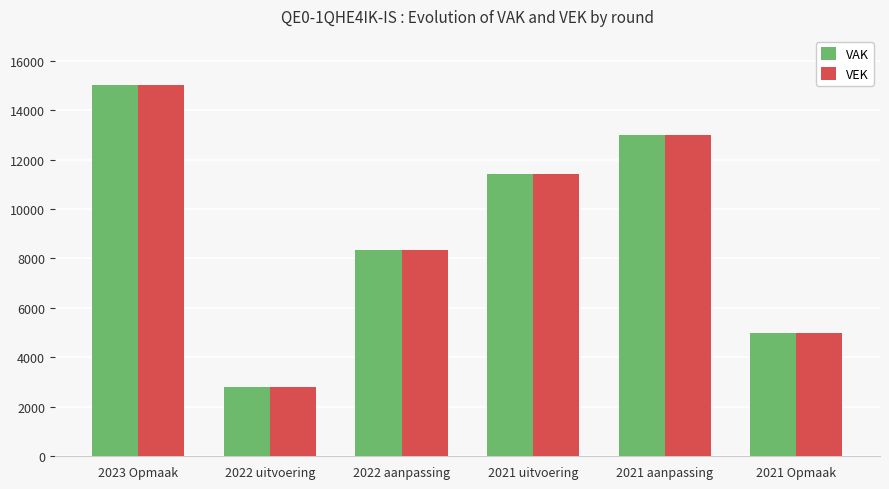

Reading left to right, extract all data points from this chart.

VAK: 2023 Opmaak=15000	2022 uitvoering=2800	2022 aanpassing=8323	2021 uitvoering=11400	2021 aanpassing=13000	2021 Opmaak=5000
VEK: 2023 Opmaak=15000	2022 uitvoering=2800	2022 aanpassing=8323	2021 uitvoering=11400	2021 aanpassing=13000	2021 Opmaak=5000